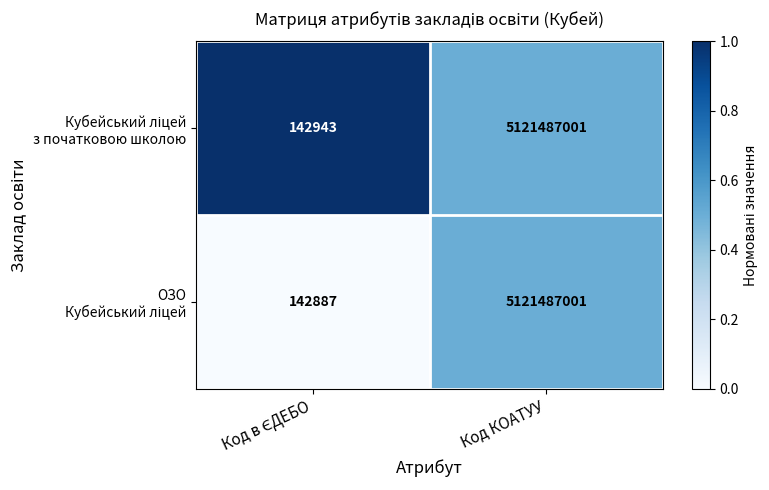

At which category is the sum across all series the highest?

Код КОАТУУ